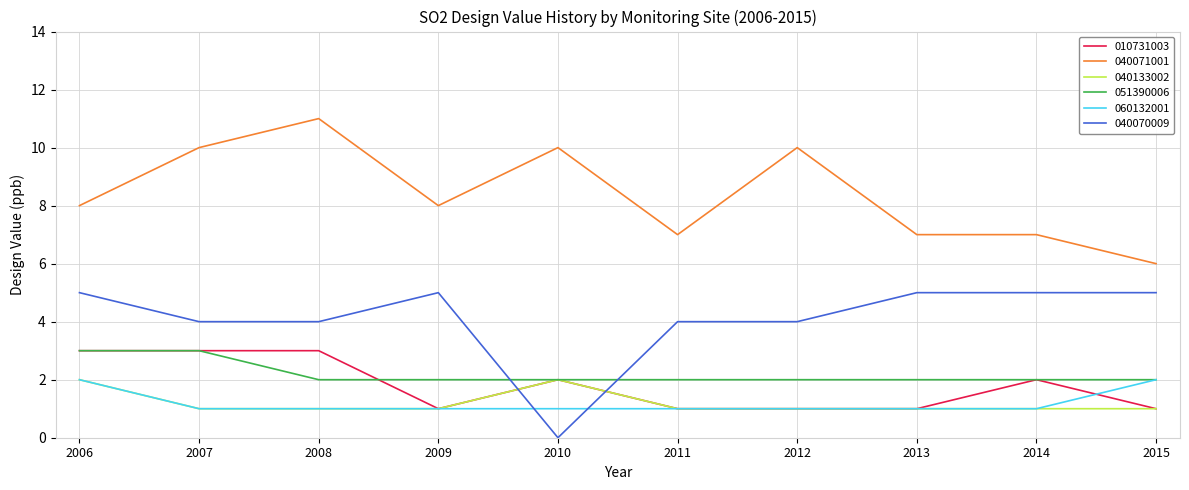

What is the total value across all series at 2008?

22